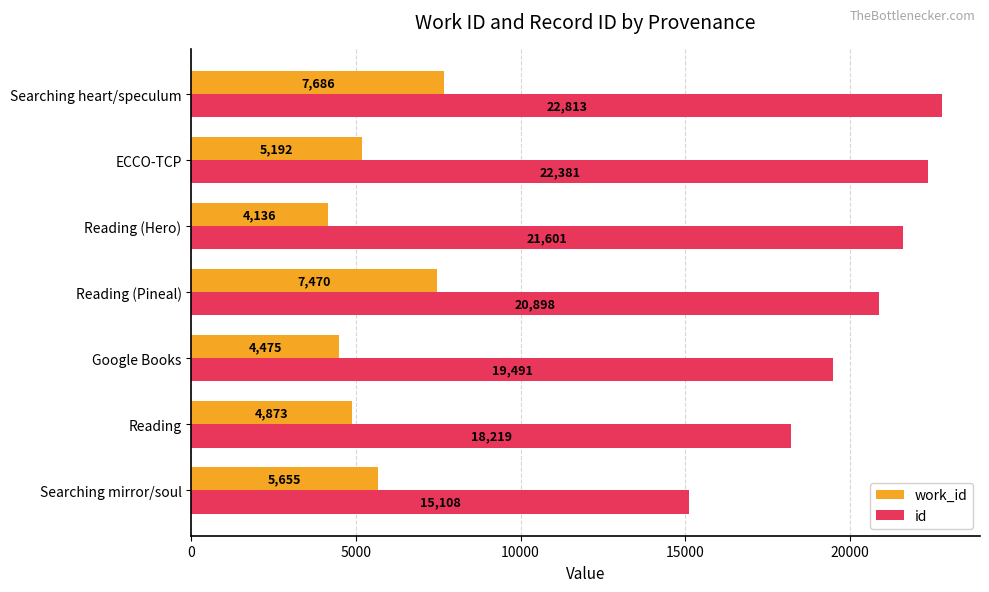

List the labels in order of work_id value, largest first.

Searching heart/speculum, Reading (Pineal), Searching mirror/soul, ECCO-TCP, Reading, Google Books, Reading (Hero)